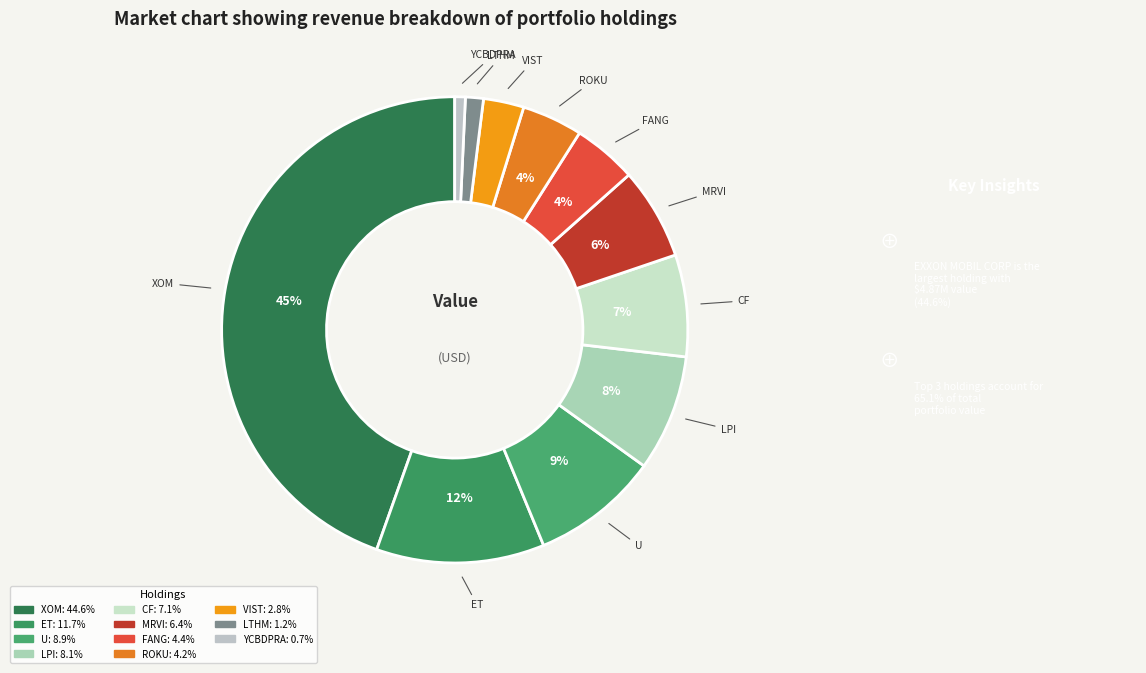

Is there a majority slice in this chart?

No